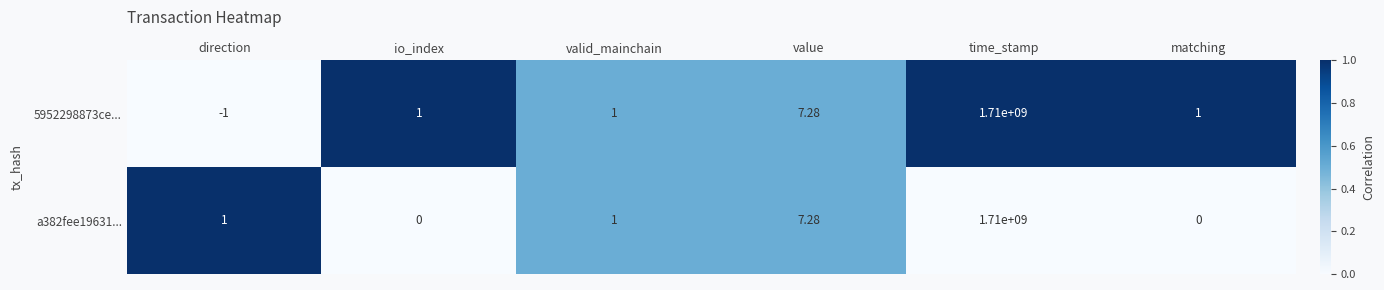

Is the value of 5952298873ce... at direction greater than the value of a382fee19631... at time_stamp?

No